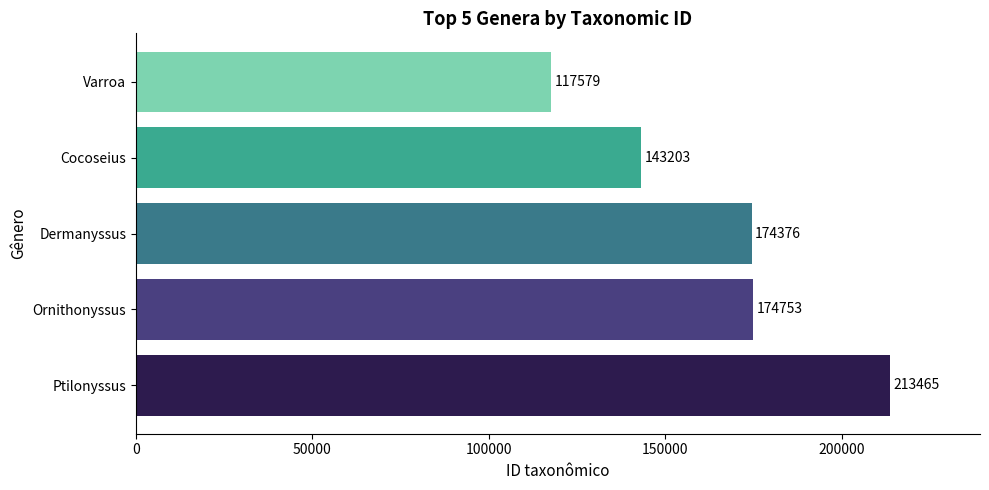

Where is the data nearest to the value 165522?

Dermanyssus